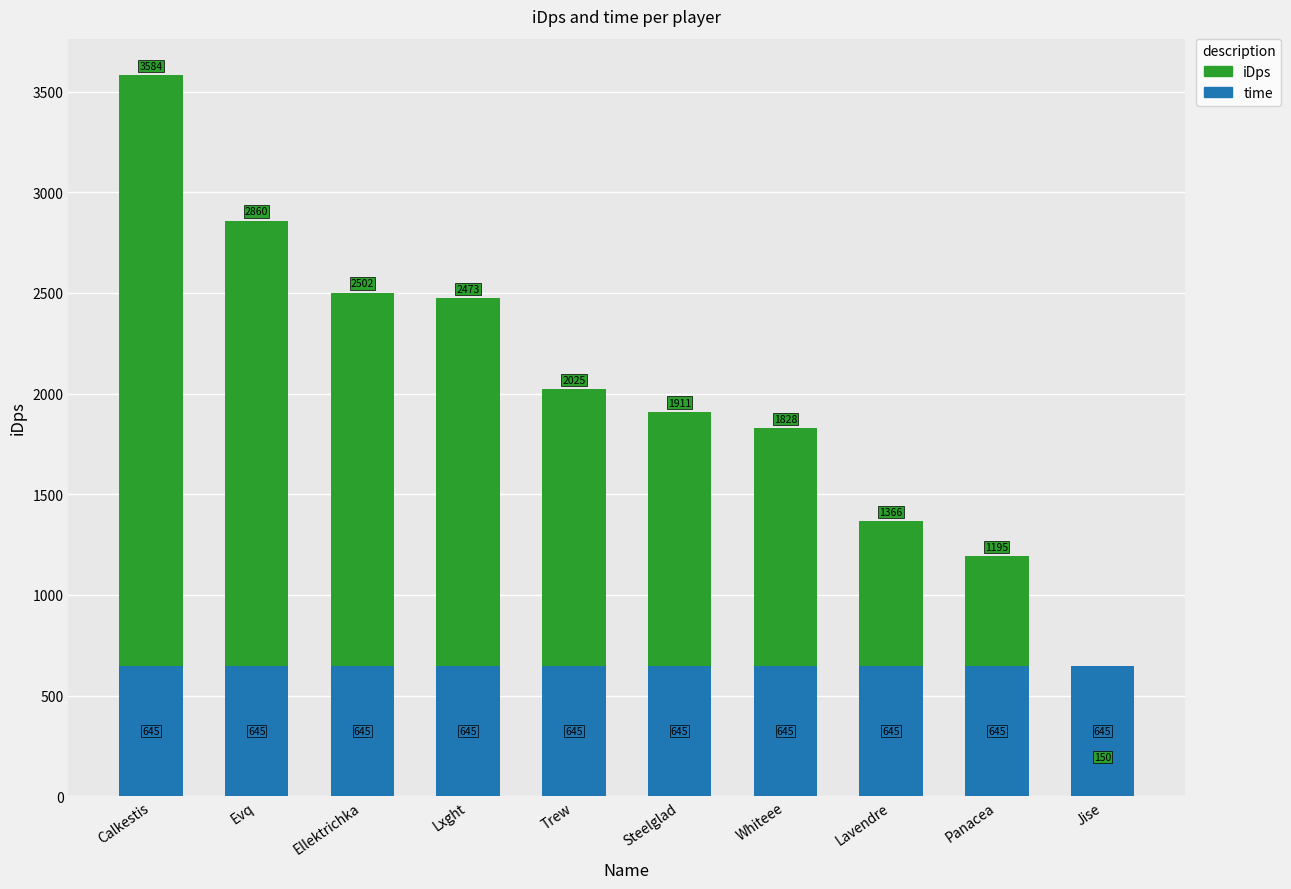

Reading left to right, transcribe all the data shown in this chart.

iDps: Calkestis=3584.2	Evq=2860.0	Ellektrichka=2502.3	Lxght=2473.2	Trew=2024.6	Steelglad=1910.8	Whiteee=1828.4	Lavendre=1365.9	Panacea=1194.9	Jise=149.8
time: Calkestis=645.0	Evq=645.0	Ellektrichka=645.0	Lxght=645.0	Trew=645.0	Steelglad=645.0	Whiteee=645.0	Lavendre=645.0	Panacea=645.0	Jise=645.0